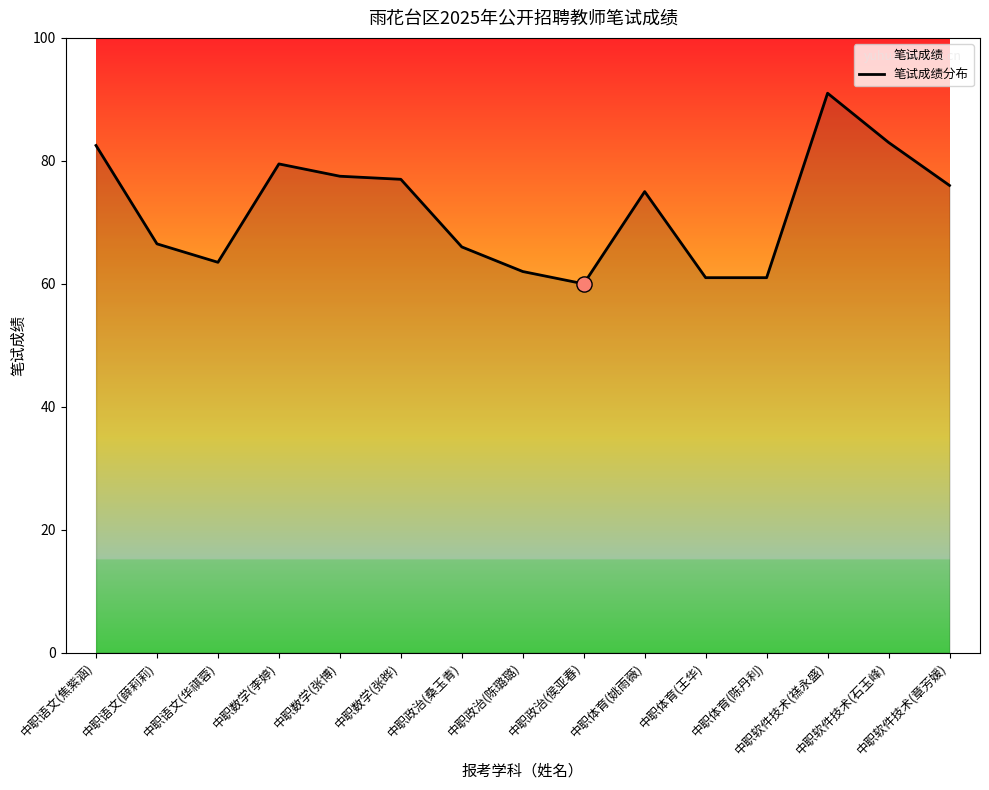

What is the ratio of the value at 中职政治(侯亚春) to the value at 中职语文(华祺蓉)?

0.9